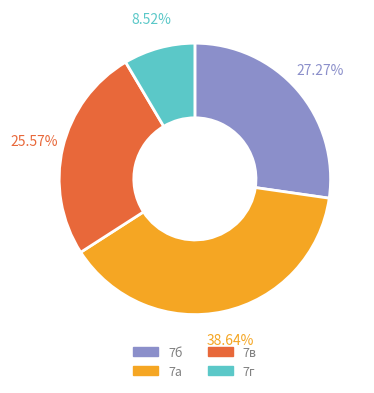

Does any single category account for the majority?

No